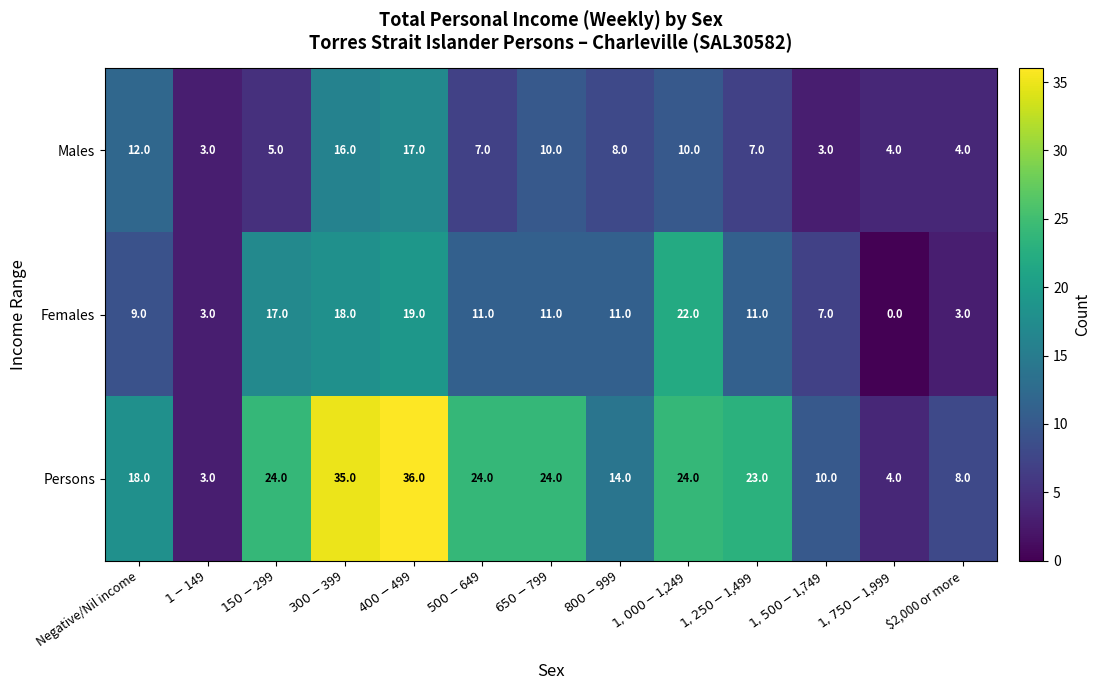

What is the greatest value displayed?

36